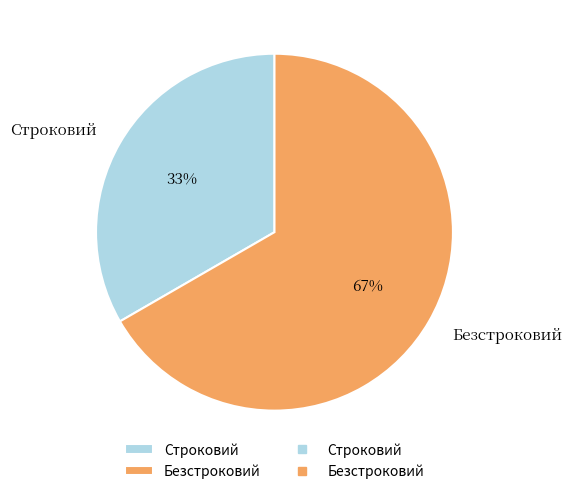

What is the majority slice?

Безстроковий